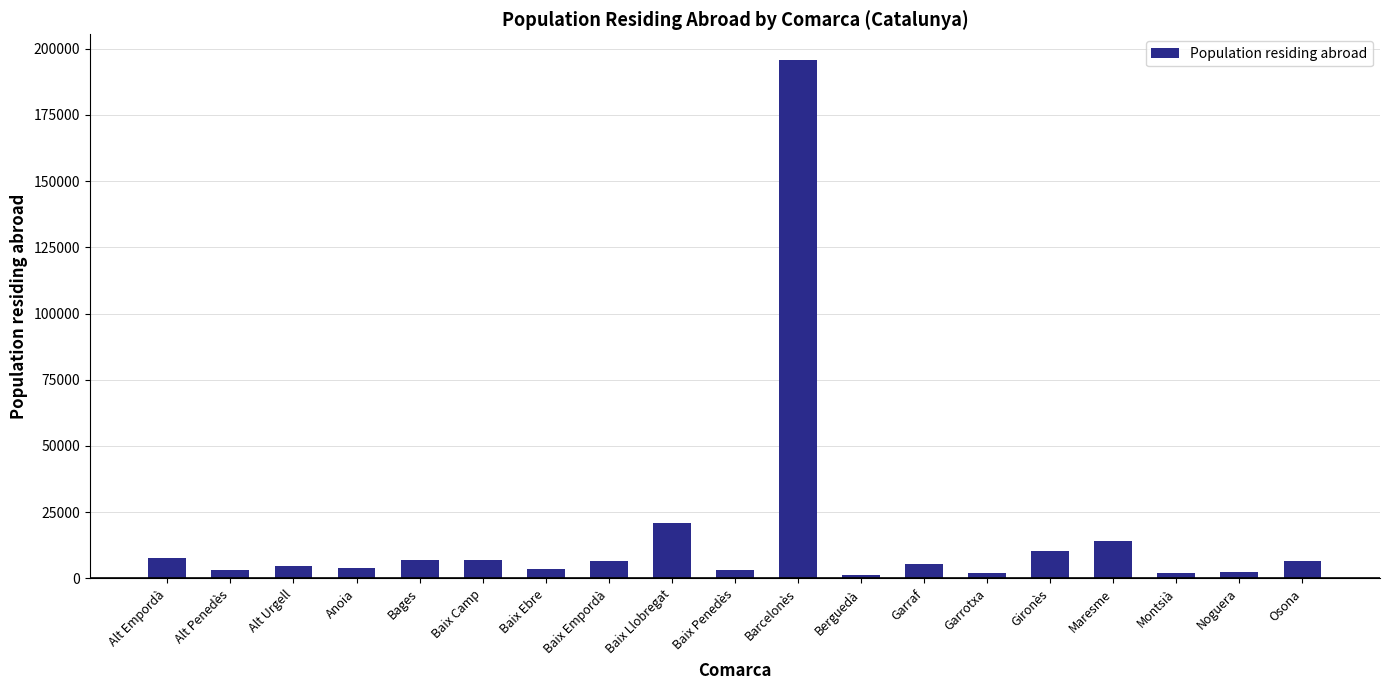

What is the maximum value shown in the chart?

195653